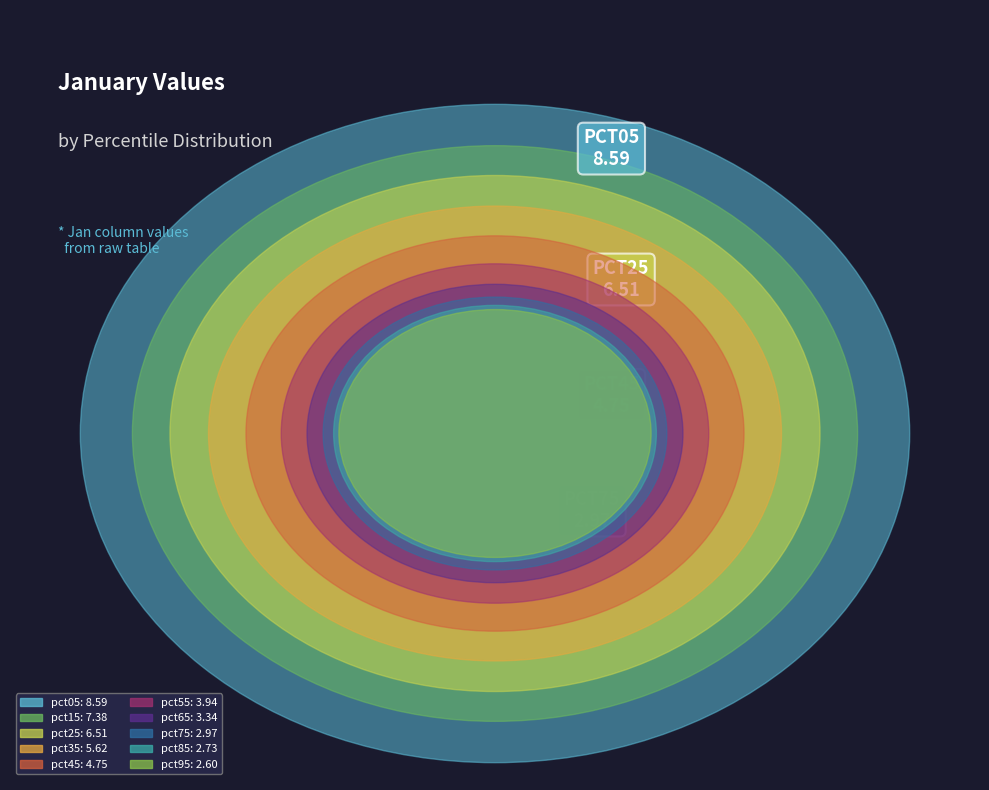

What portion of the pie excludes pct75?

93.9%